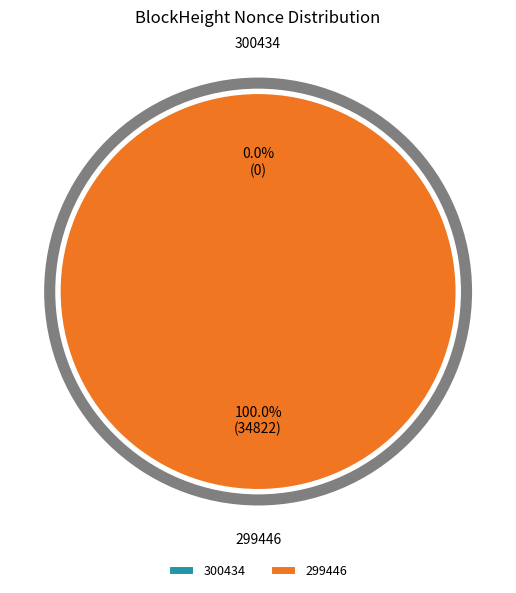

Which slice is the largest?

299446